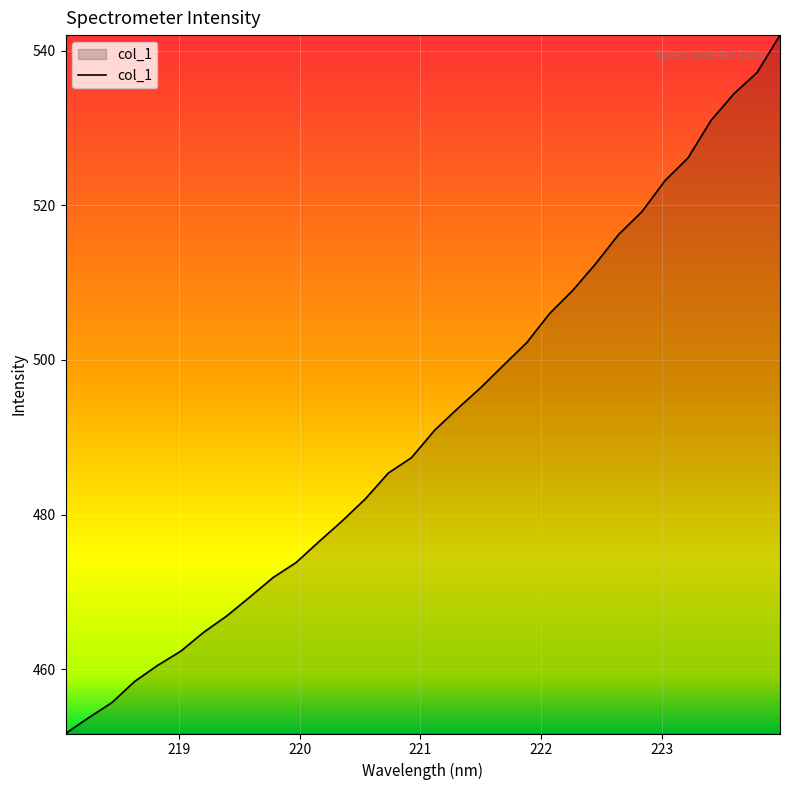

What is the maximum value shown in the chart?

542.0